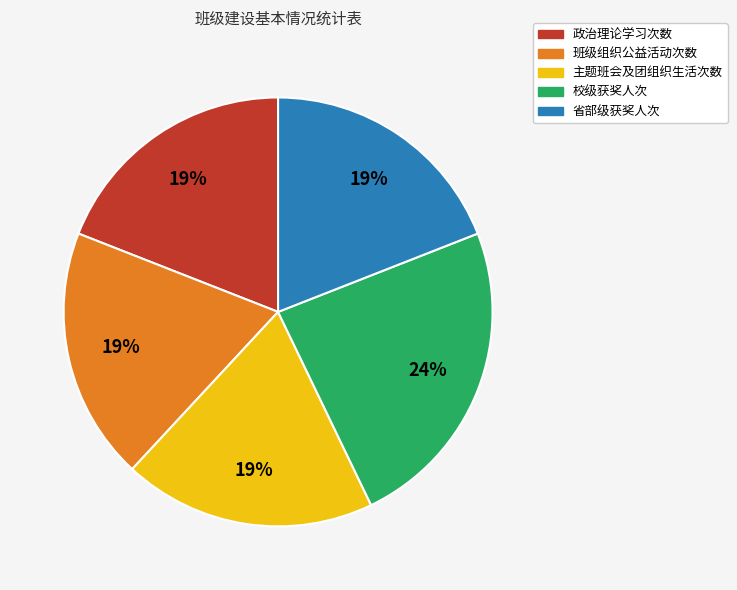

What percentage is the 班级组织公益活动次数 slice, to the nearest percent?

19%